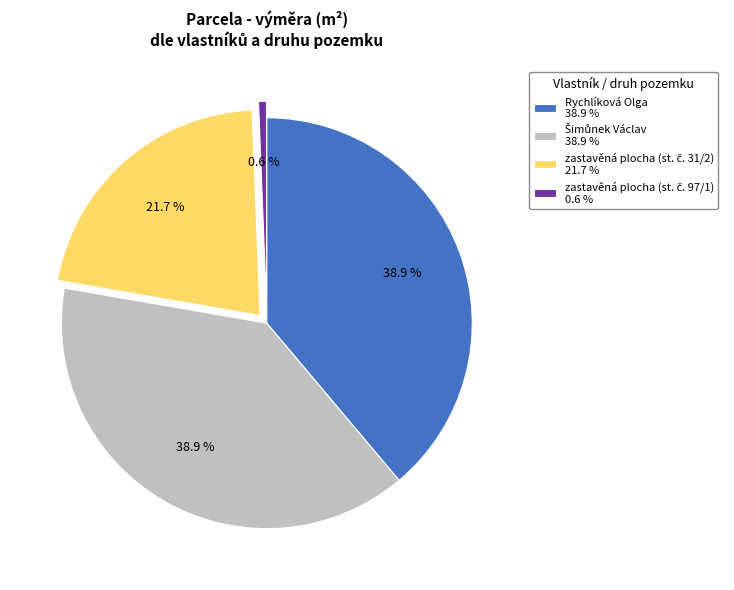

Does Rychlíková Olga 38.9 % account for over 50% of the chart?

No